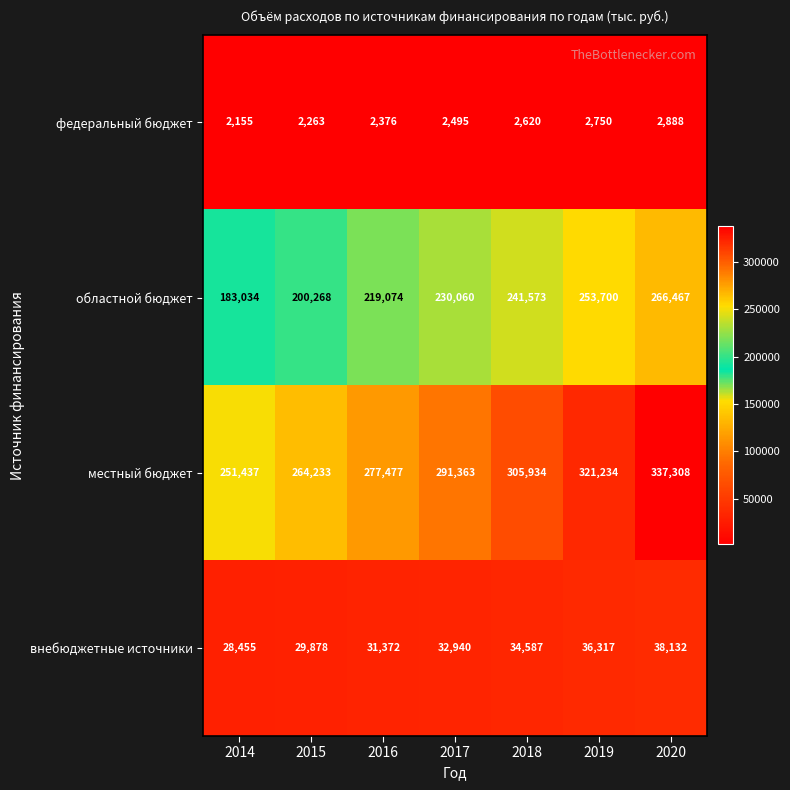

What is the difference between the second highest and minimum values in the федеральный бюджет series?

595